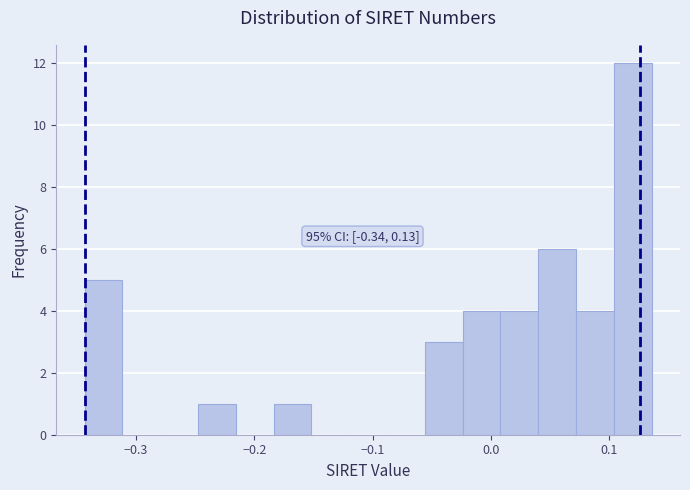

Around what value on the x-axis is the tallest bar? Give the approximate position of its centre, as read against the axis.

0.12